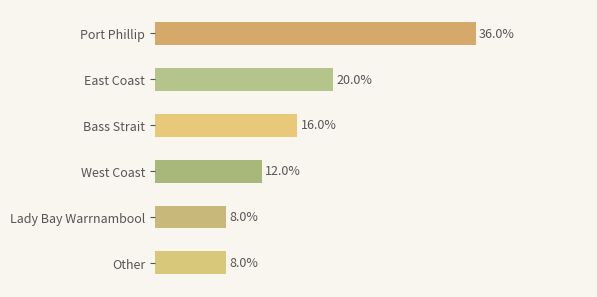

Are the bars horizontal?

Yes